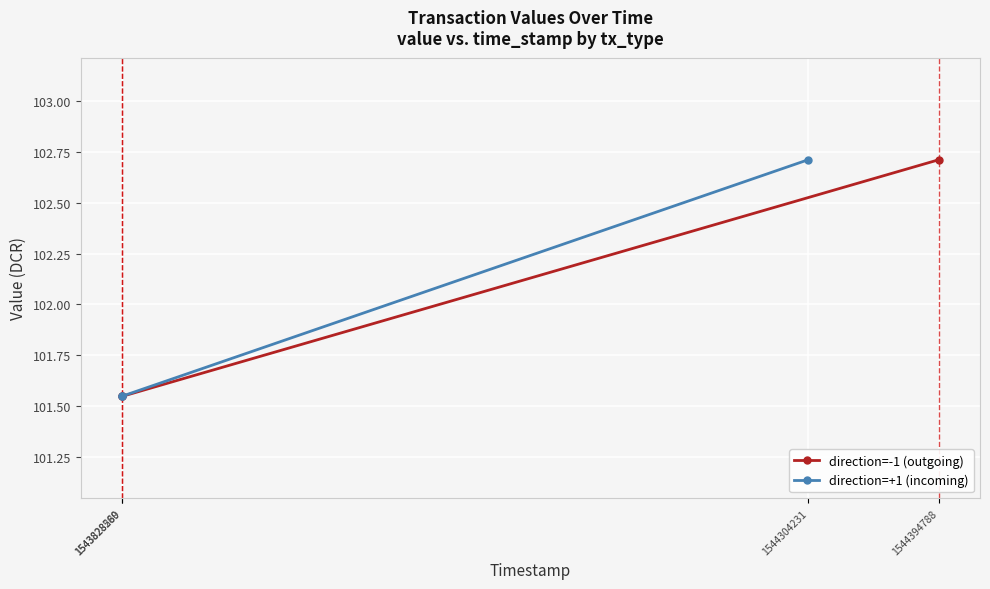

What is the greatest value displayed?

102.7